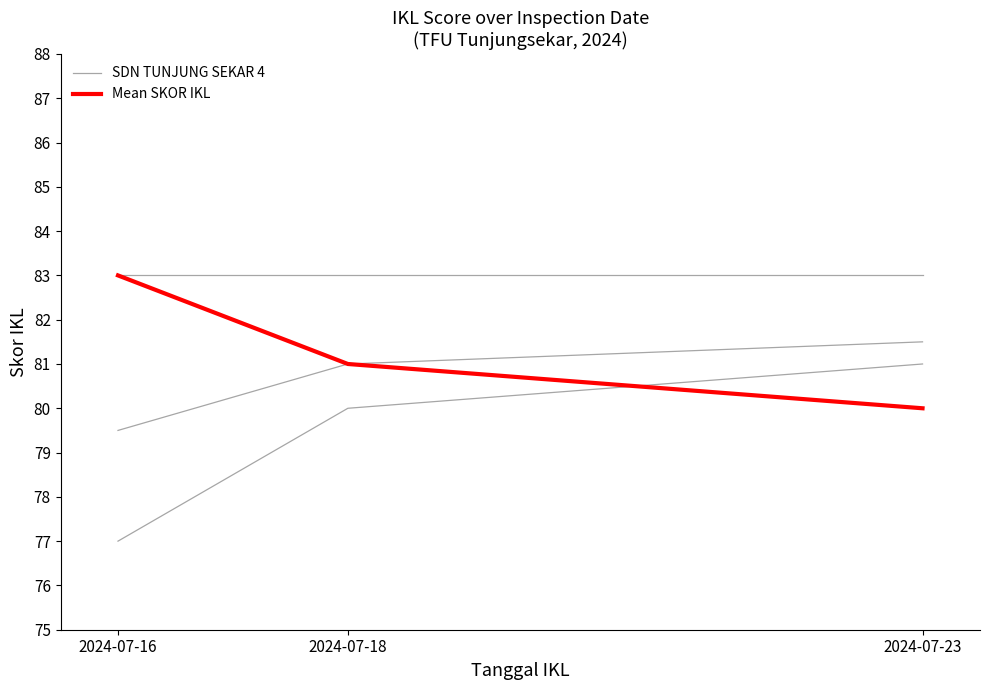

Does the chart have visible grid lines?

No